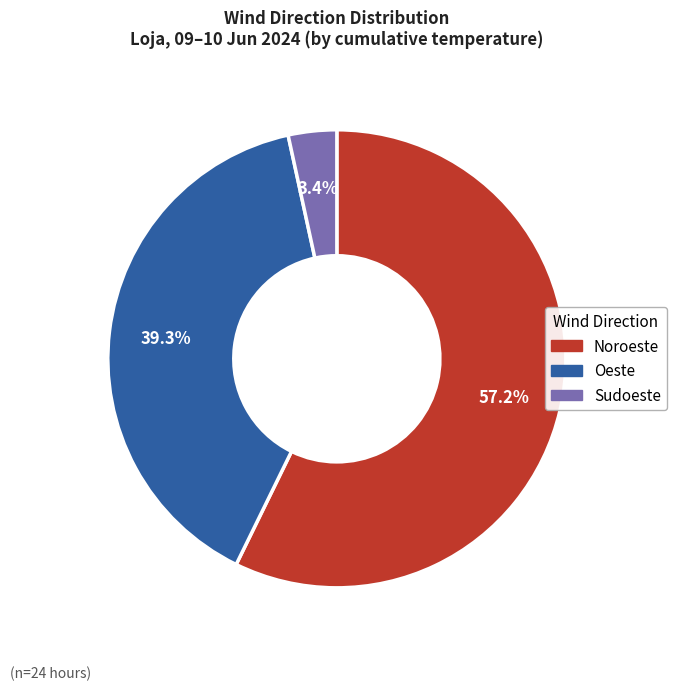

Does any single category account for the majority?

Yes